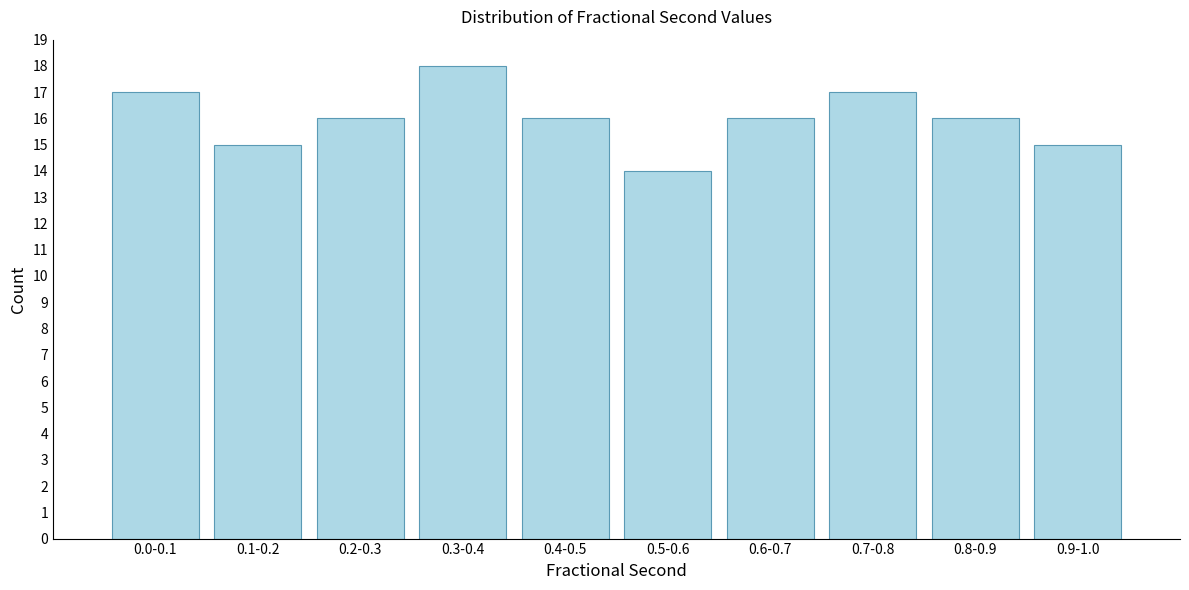

Reading left to right, list all the values displayed in this chart.

17	15	16	18	16	14	16	17	16	15